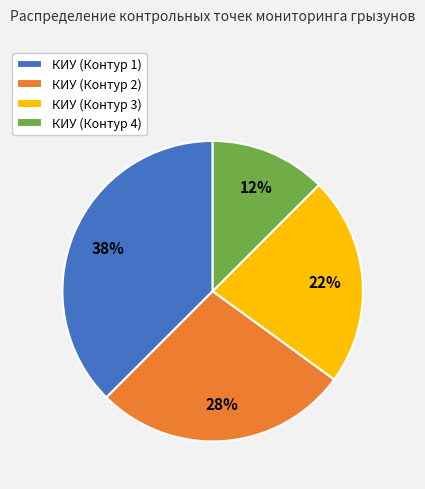

Rank the categories by value from highest to lowest.

КИУ (Контур 1), КИУ (Контур 2), КИУ (Контур 3), КИУ (Контур 4)